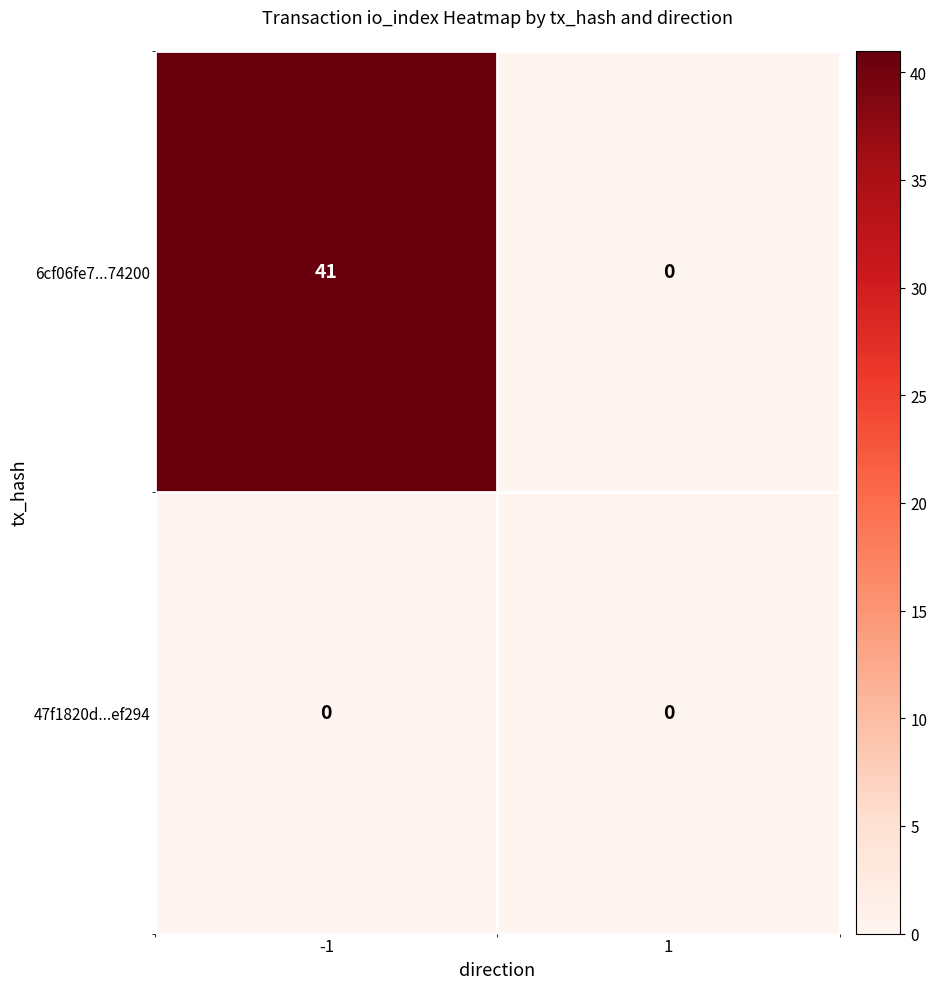

Which series changed the most between -1 and 1?

6cf06fe7...74200